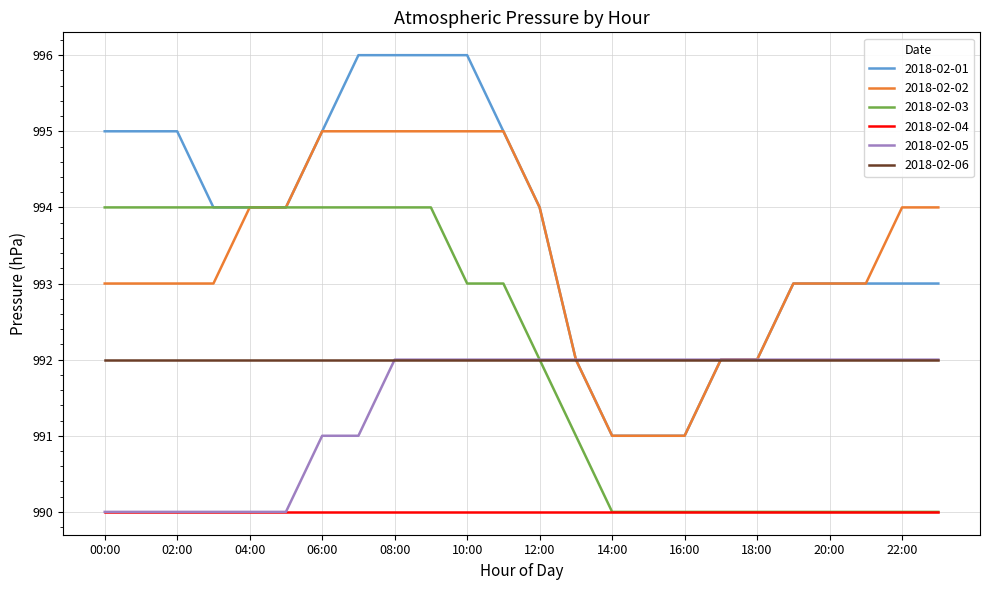

What is the minimum value for 2018-02-05?

990